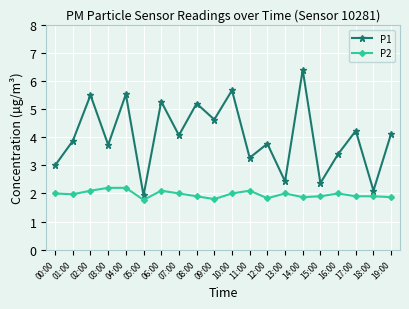

True or false: P1 has more than 1 interior local peaks.

True